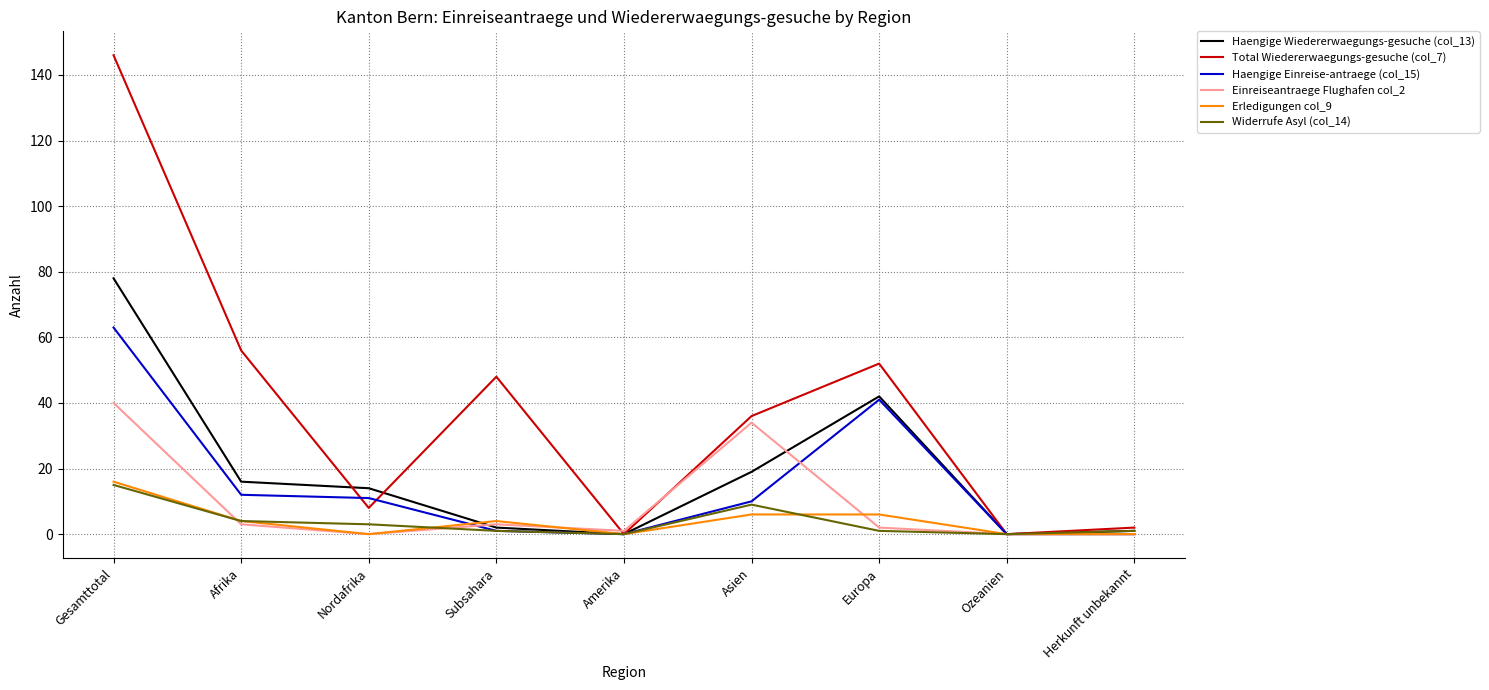

Is the value of Widerrufe Asyl (col_14) at Gesamttotal greater than the value of Total Wiedererwaegungs-gesuche (col_7) at Nordafrika?

Yes